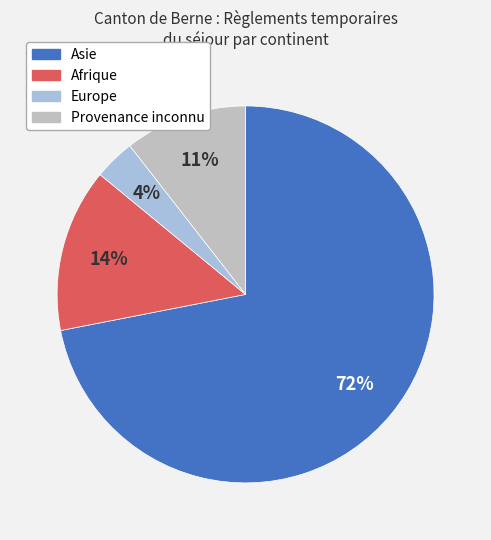

What is the smallest slice in the pie chart?

Europe